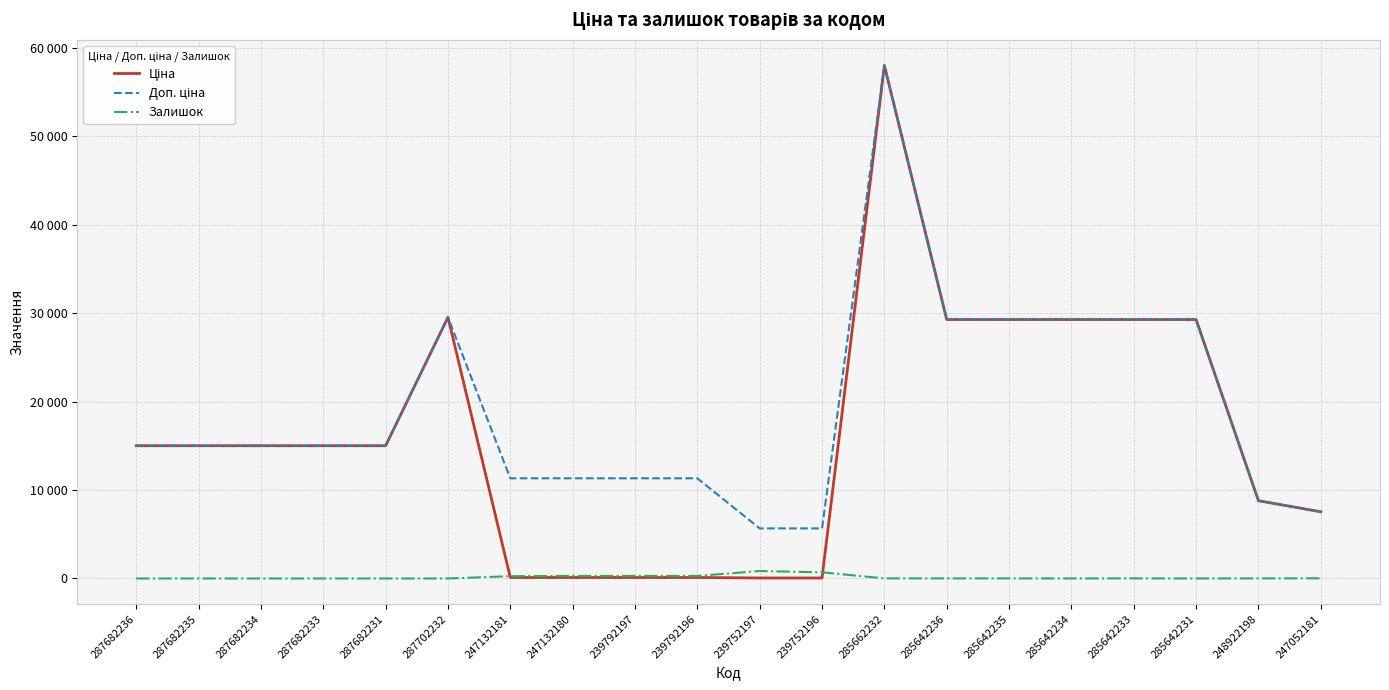

Is this an area chart (filled region under the line)?

No